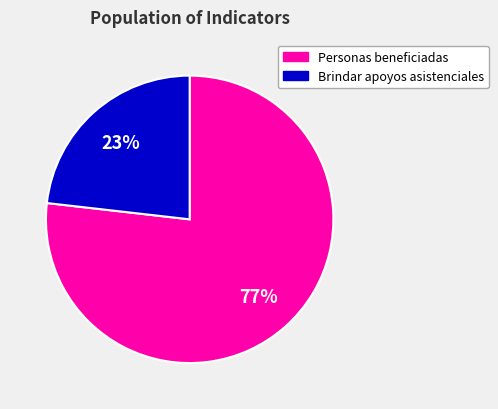

To the nearest percent, what is the difference between the largest and smallest slice percentages?

54%